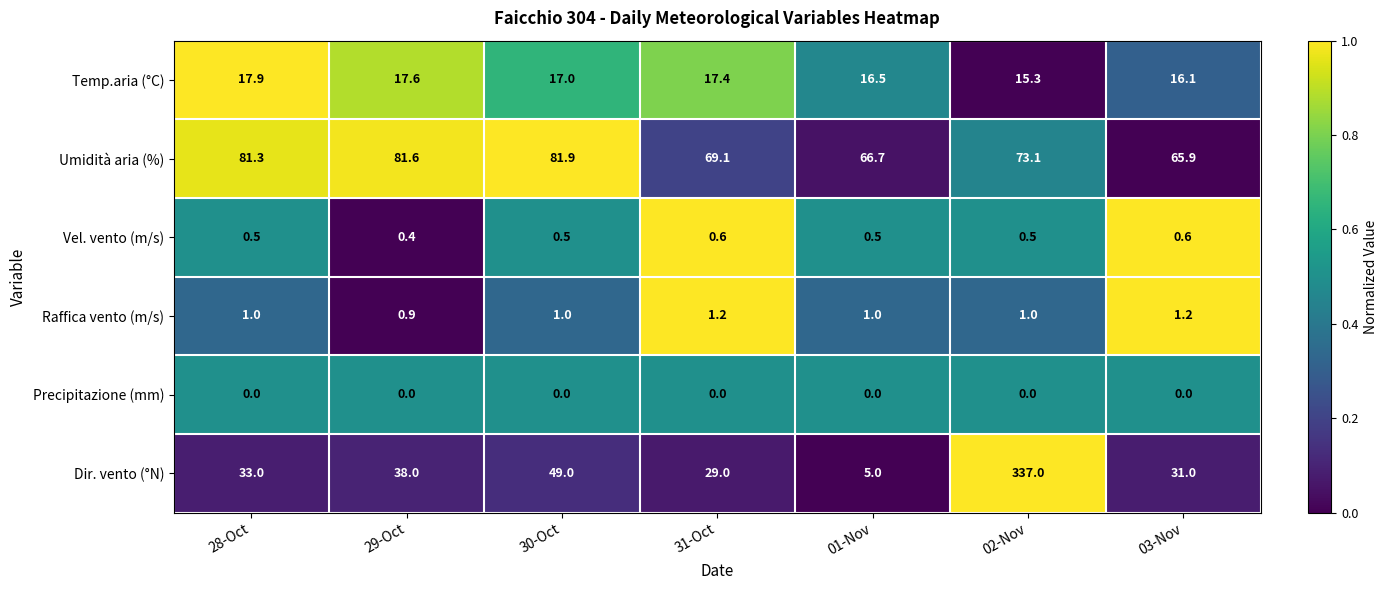

At which label is Umidità aria (%) closest to 73?

02-Nov